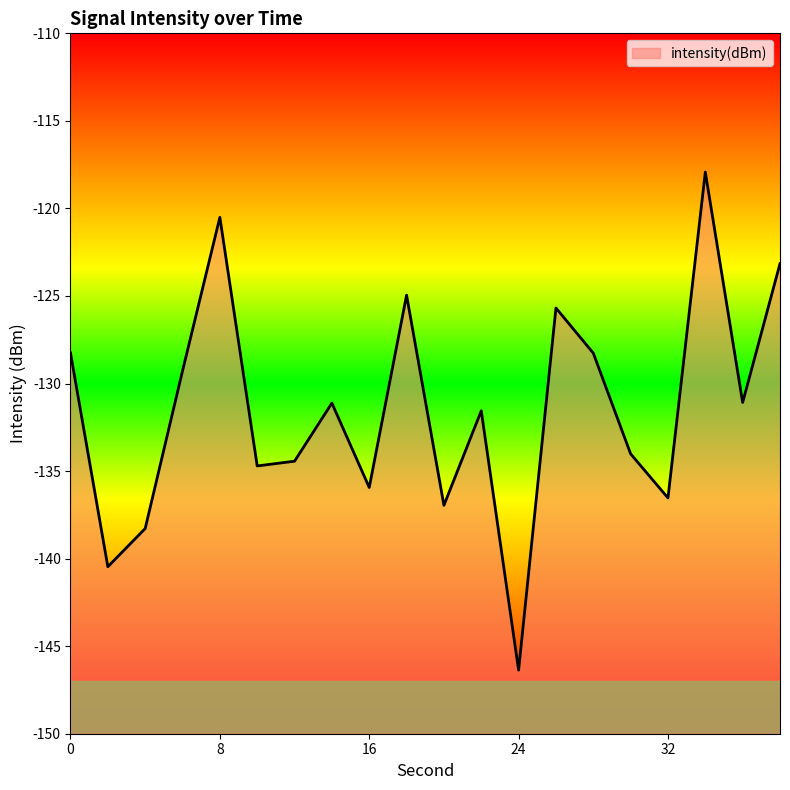

How many points are higher than both their immediate neighbors (excluding endpoints)?

6